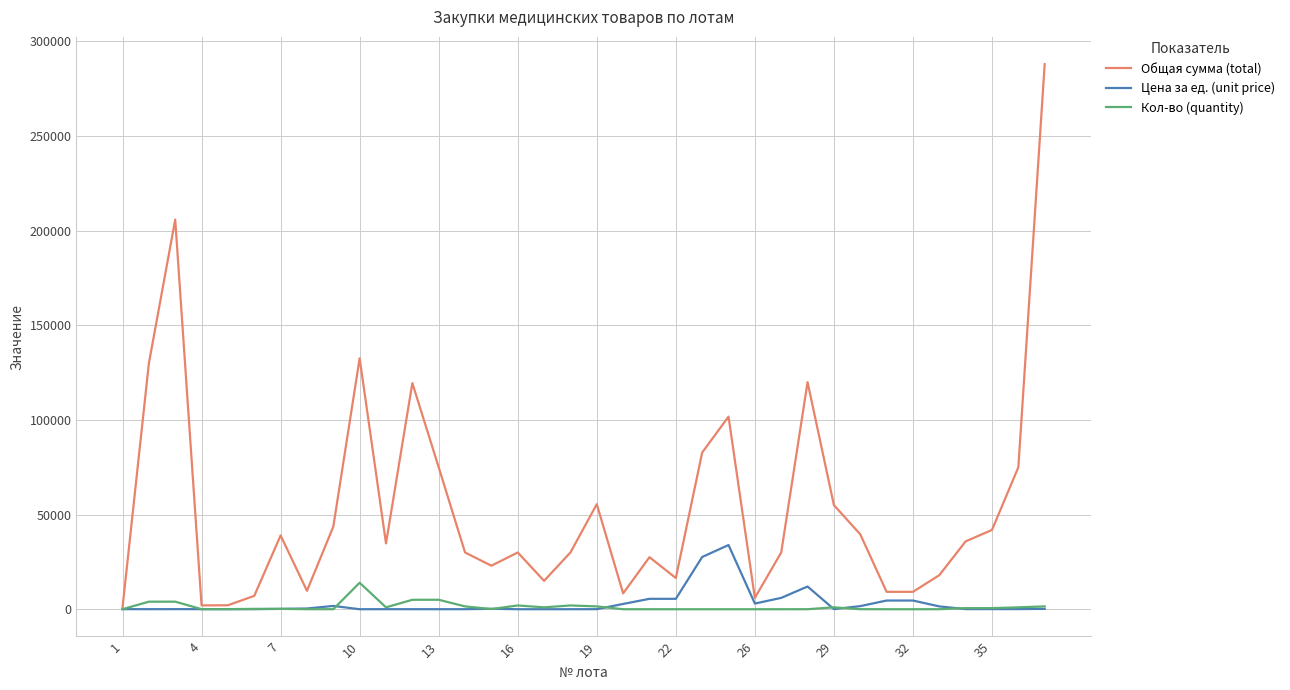

Which series has the widest spread of values?

Общая сумма (total)